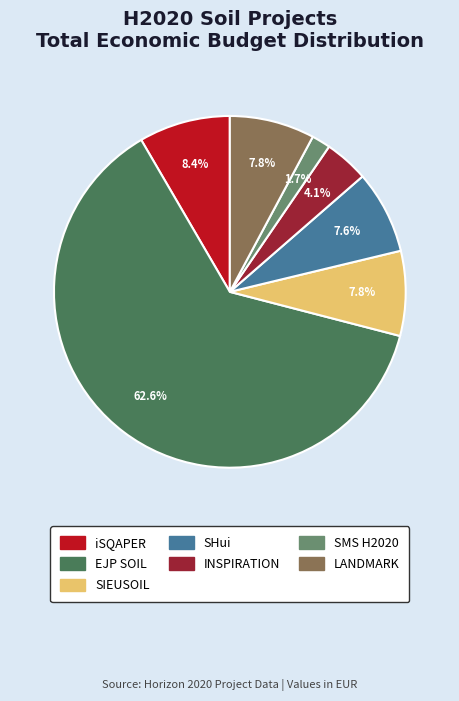

Which has a higher value, SMS H2020 or LANDMARK?

LANDMARK